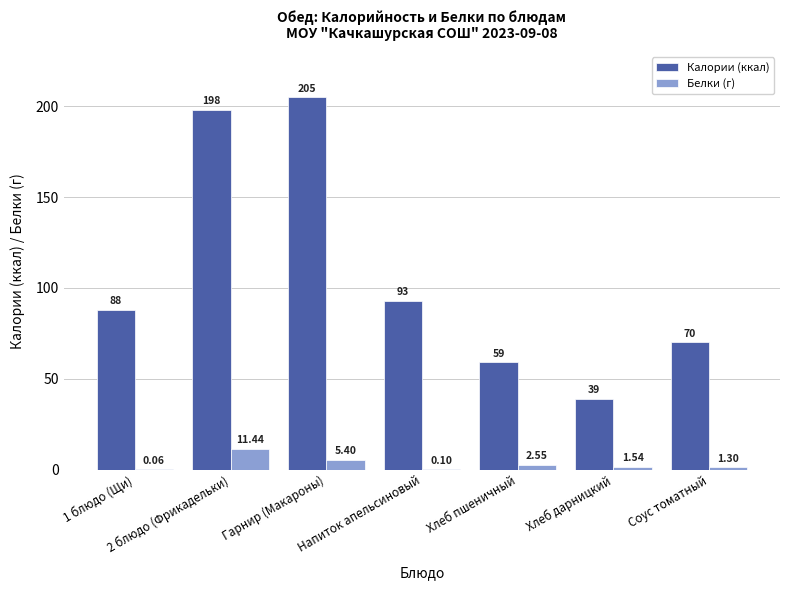

Is the value of Белки (г) at Напиток апельсиновый greater than the value of Калории (ккал) at Гарнир (Макароны)?

No